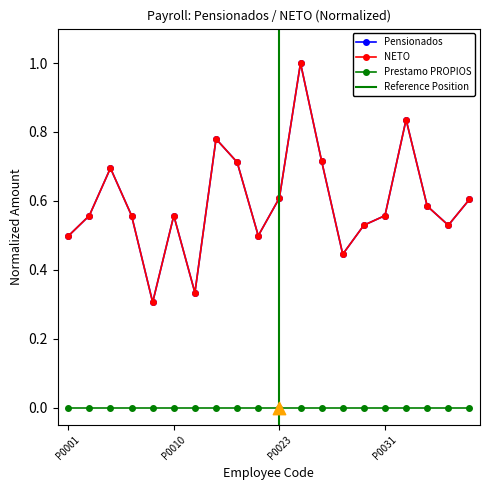

Which series has the largest total across all categories?

Pensionados